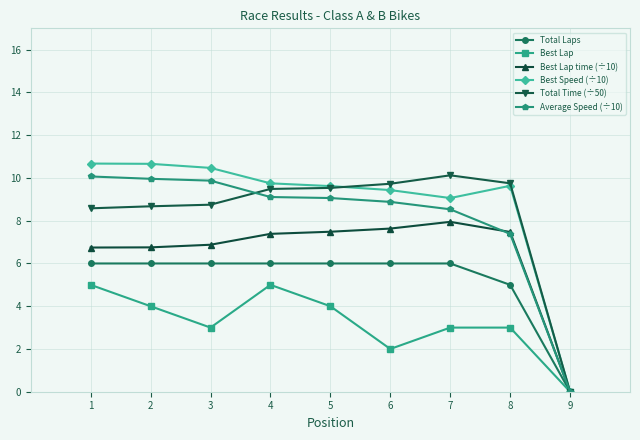

Count the Total Laps values in the range 6 to 7.

7